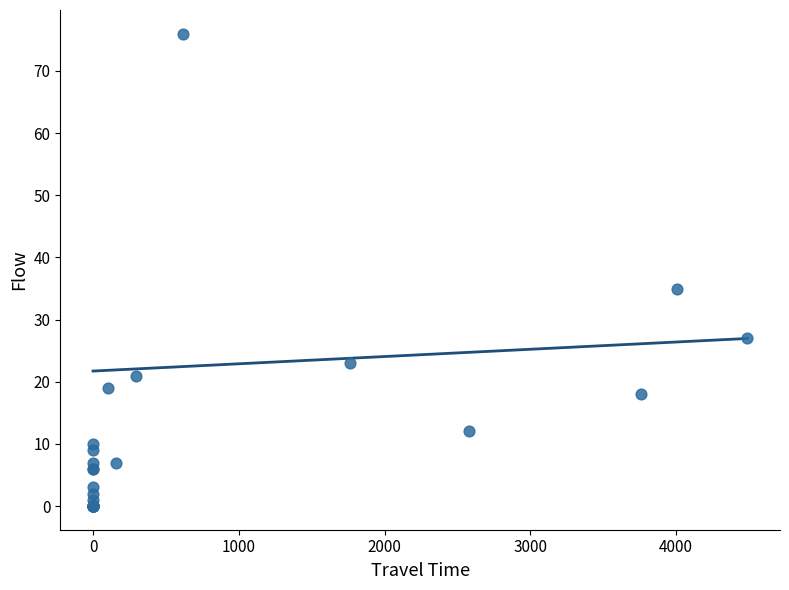

What Y value in the scatter plot is closest to 38?

35